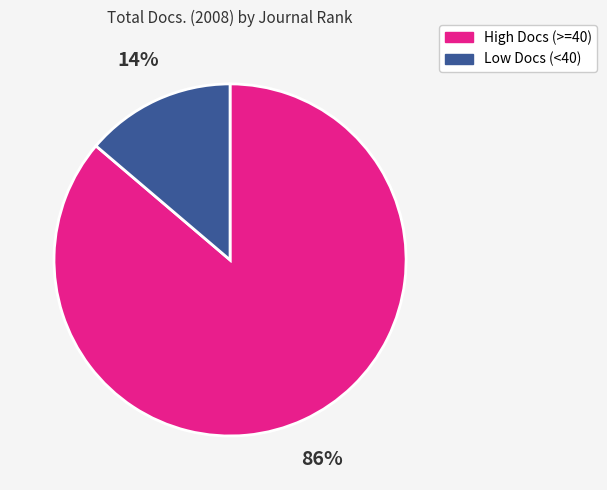

Is there any slice that represents more than half of the pie?

Yes